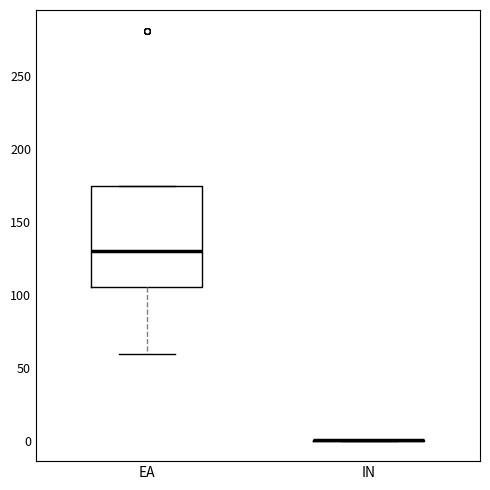

Comparing the boxes themselves (not the whiskers), which one is the tallest?

EA